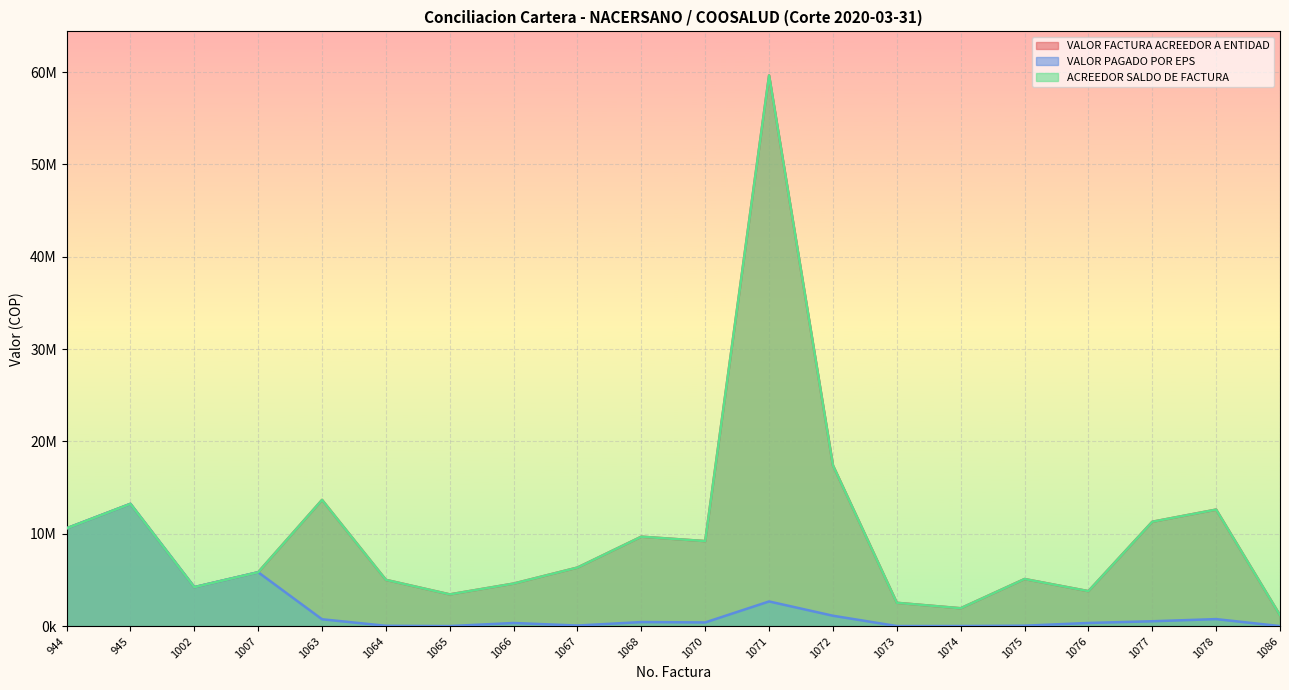

List the labels in order of VALOR FACTURA ACREEDOR A ENTIDAD value, largest first.

1071, 1072, 1063, 945, 1078, 1077, 944, 1068, 1070, 1067, 1007, 1075, 1064, 1066, 1002, 1076, 1065, 1073, 1074, 1086